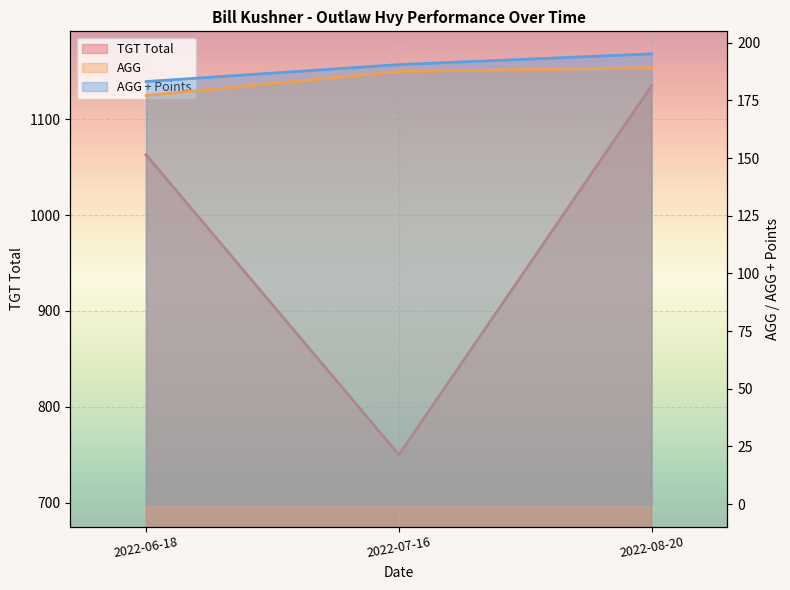

At which label does AGG + Points reach its peak?

2022-08-20